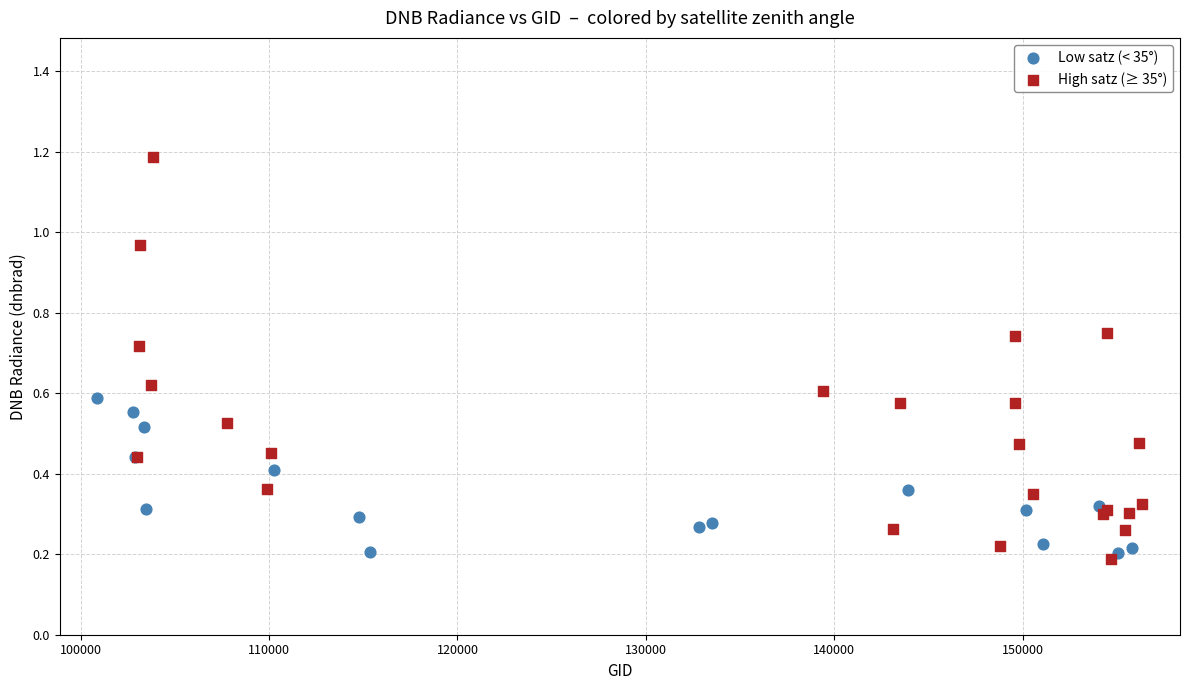

Which series contains the highest Y value?

High satz (≥ 35°)